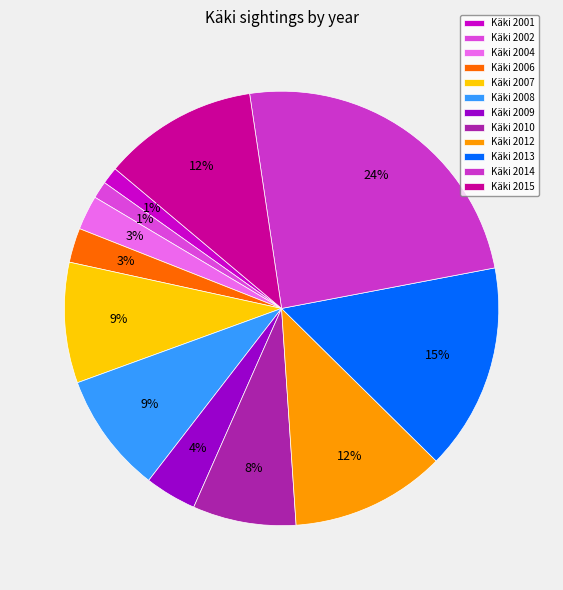

How many slices are in this pie chart?

12